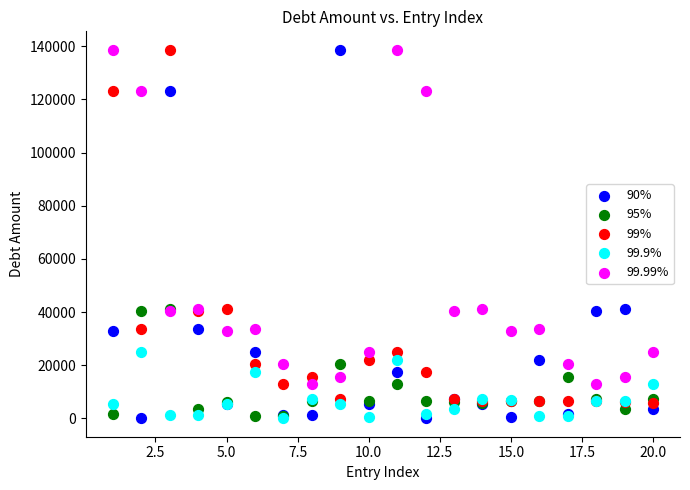

Which series has the widest spread of Y values?

90%